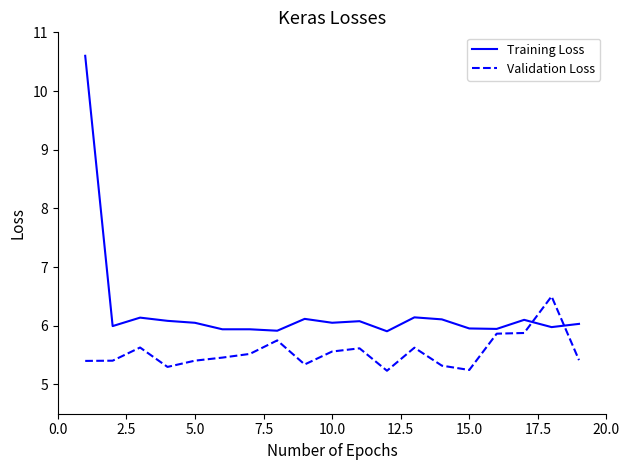

Which series ends up on top after the final intersection of Validation Loss and Training Loss?

Training Loss